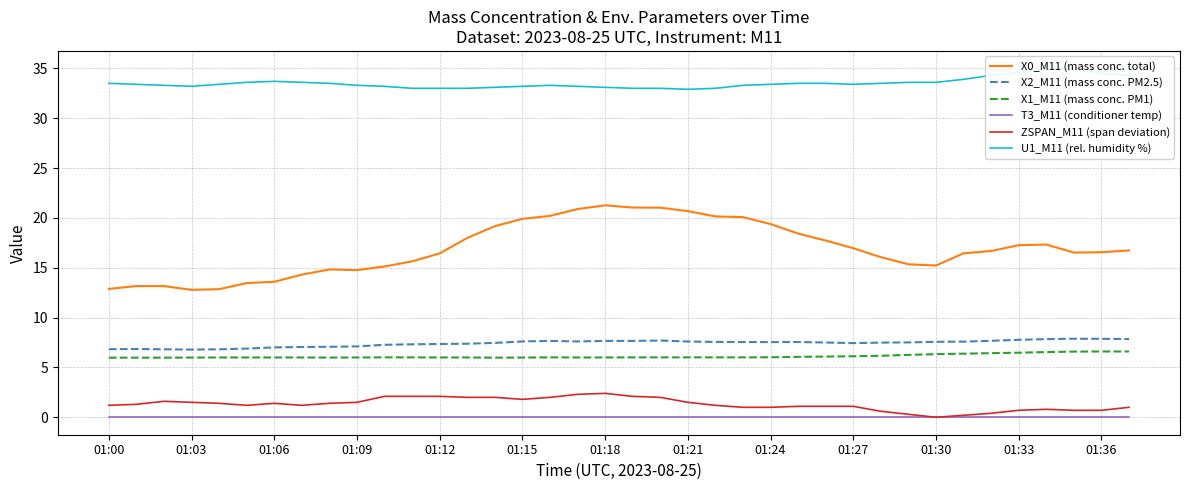

Where does the X0_M11 (mass conc. total) series first go above 16?

01:12